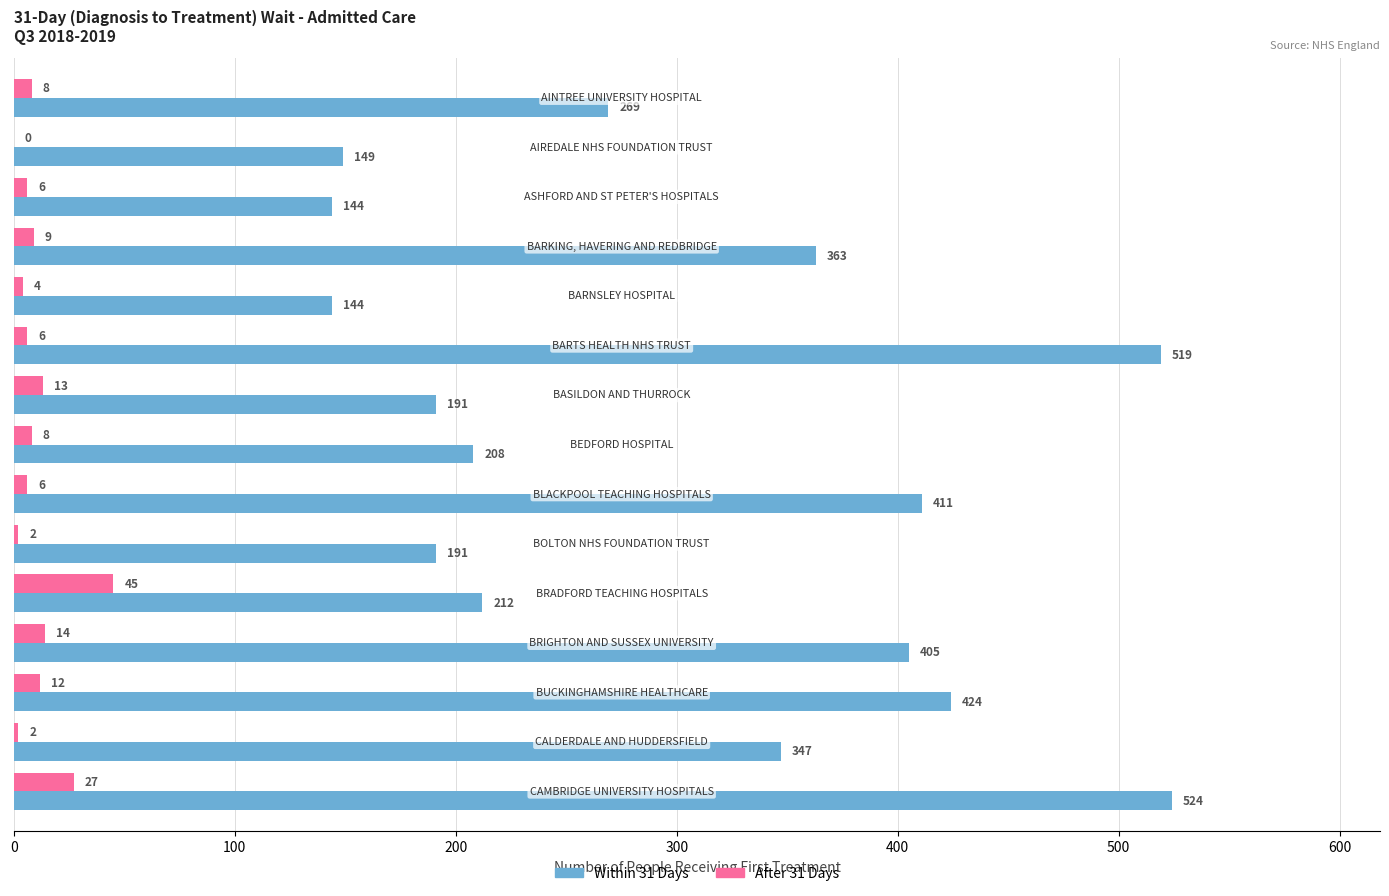

What is the greatest value displayed?

524